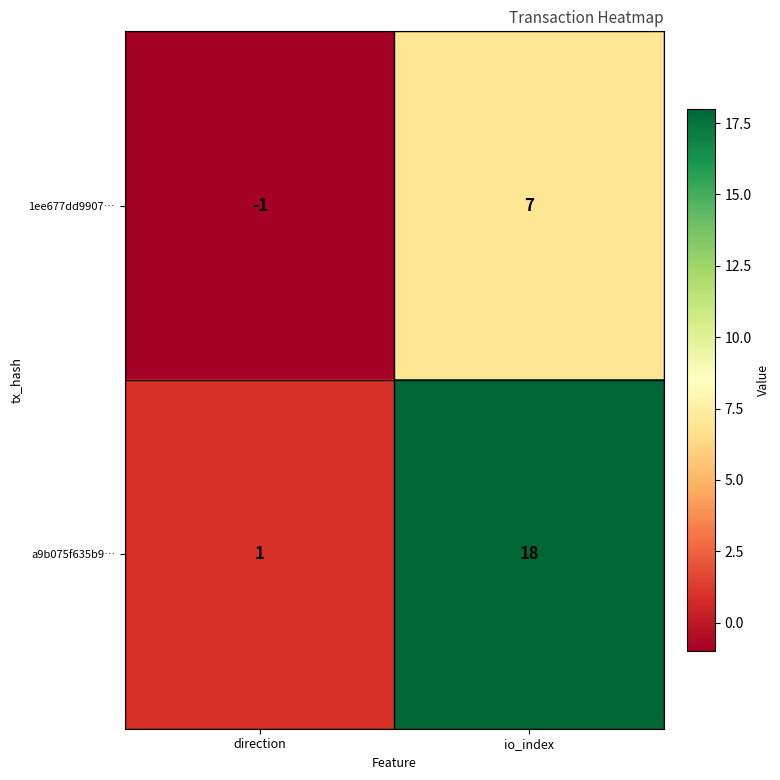

What is the sum of all a9b075f635b9… values?

19